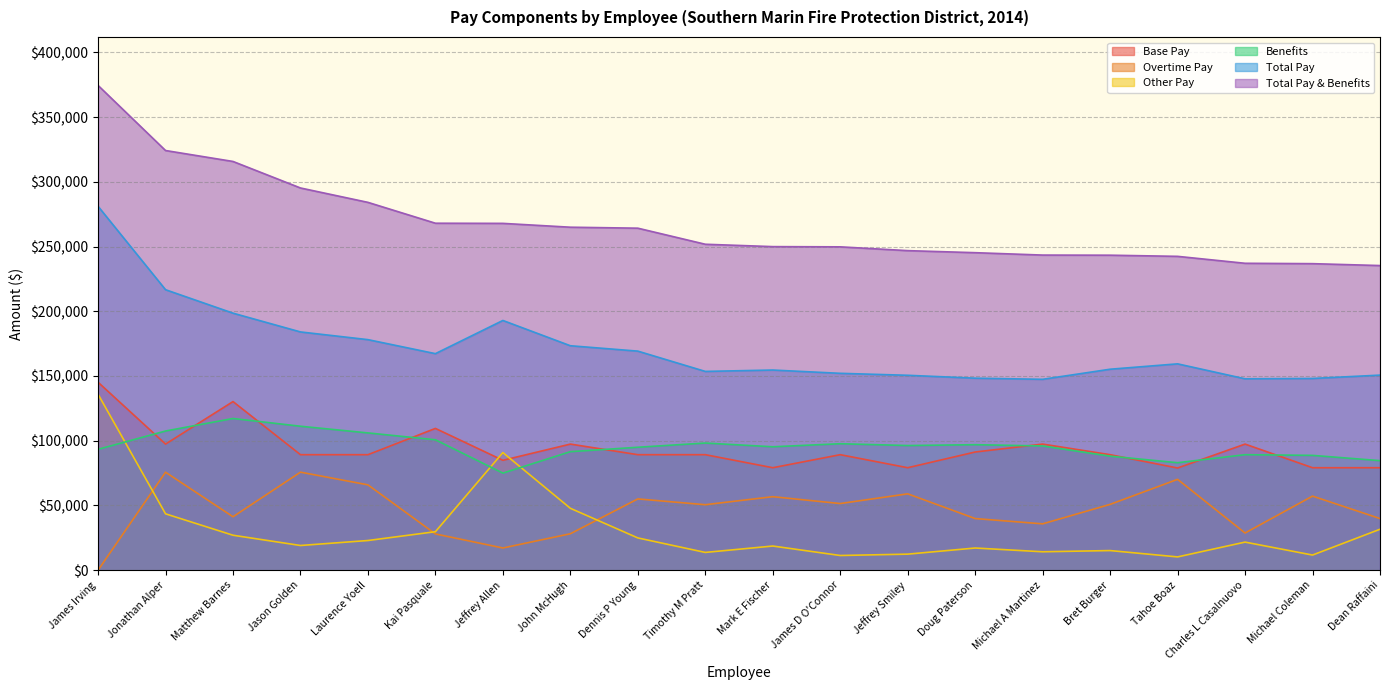

What is the label of the 11th point from the left?

Mark E Fischer